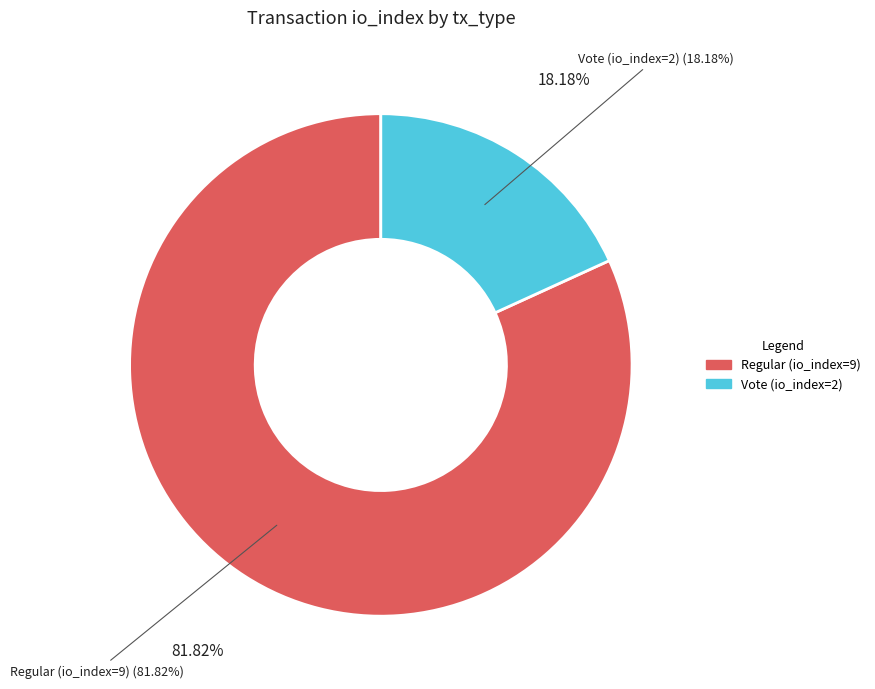

To the nearest percent, what is the combined percentage of Vote (io_index=2) and Regular (io_index=9)?

100%